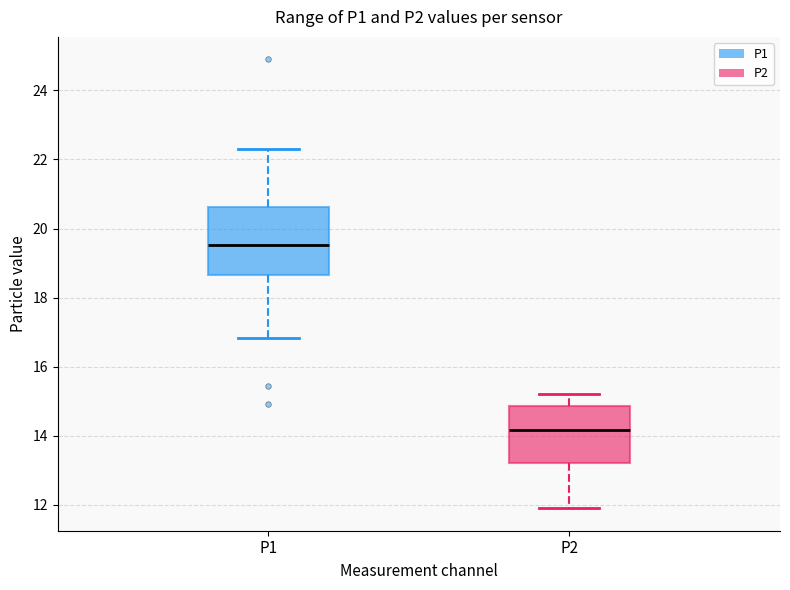

Where is the upper edge of the box for P1 on the y-axis? The values are not printed on the chart, so give them approximately, as read against the axis.

20.6